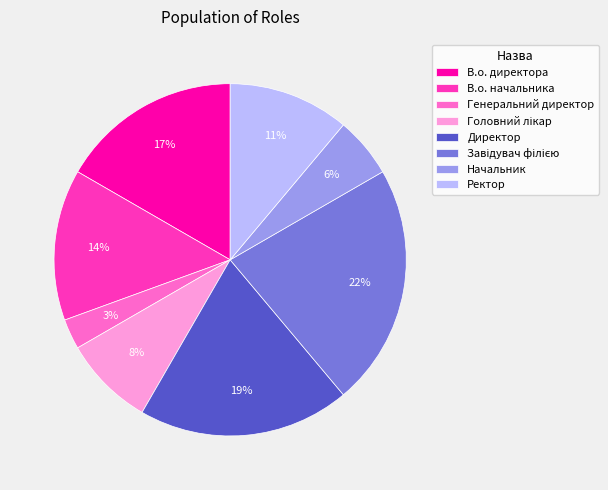

Is there a majority slice in this chart?

No